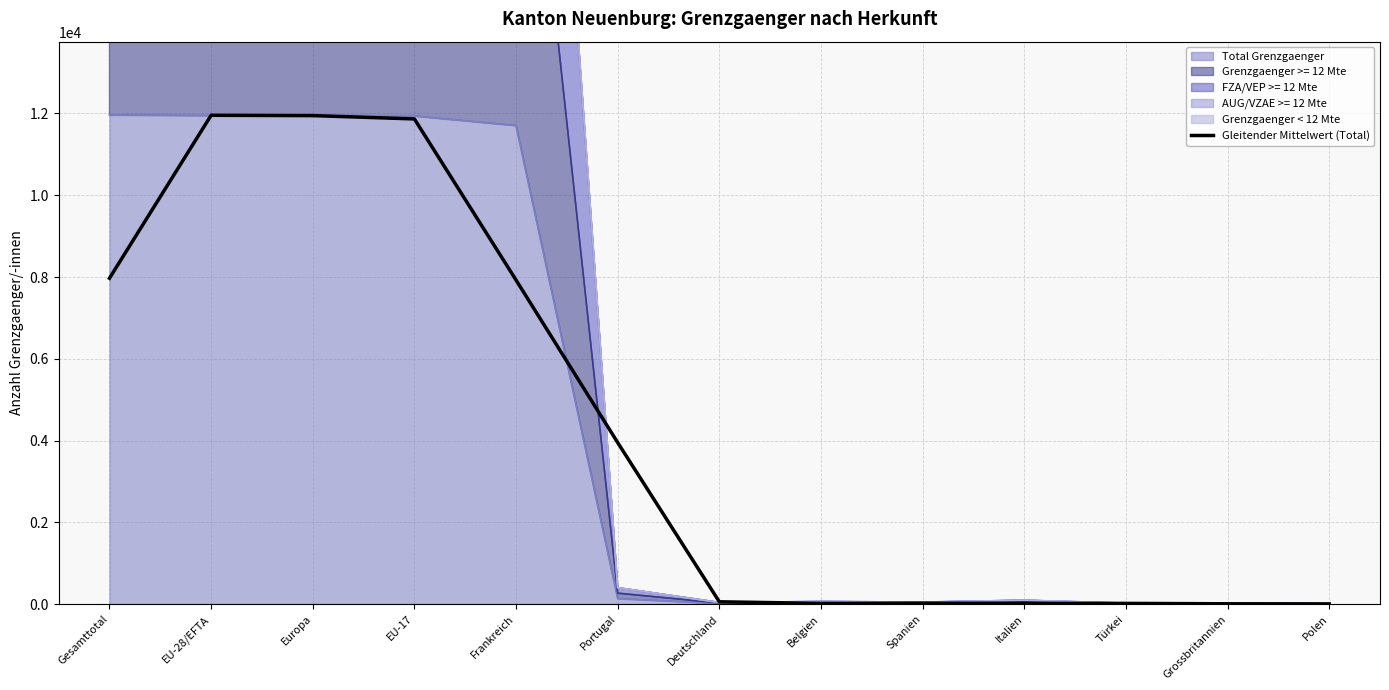

At which label is the value closest to 5980?

Frankreich